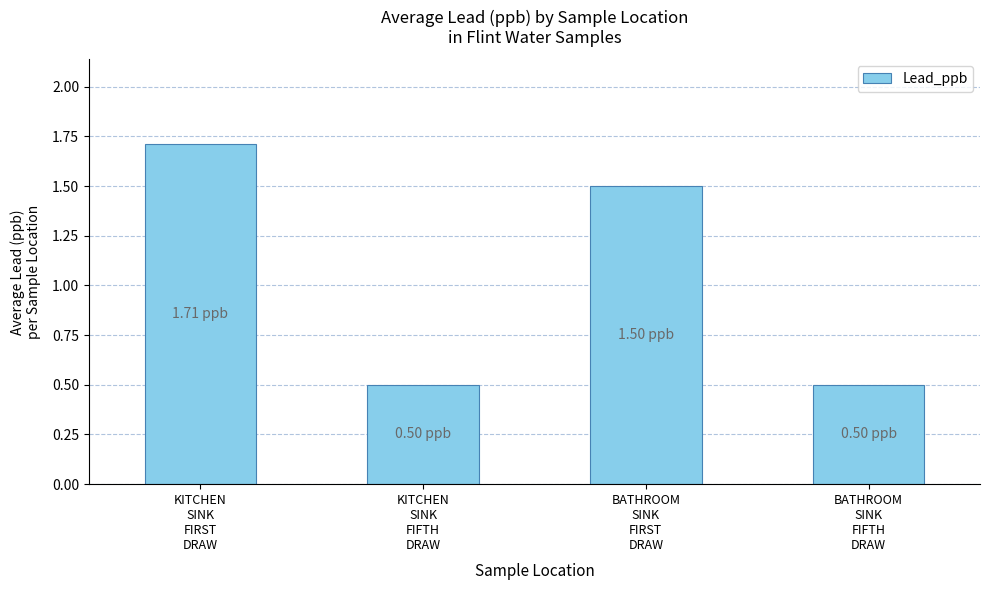

What is the maximum value shown in the chart?

1.7